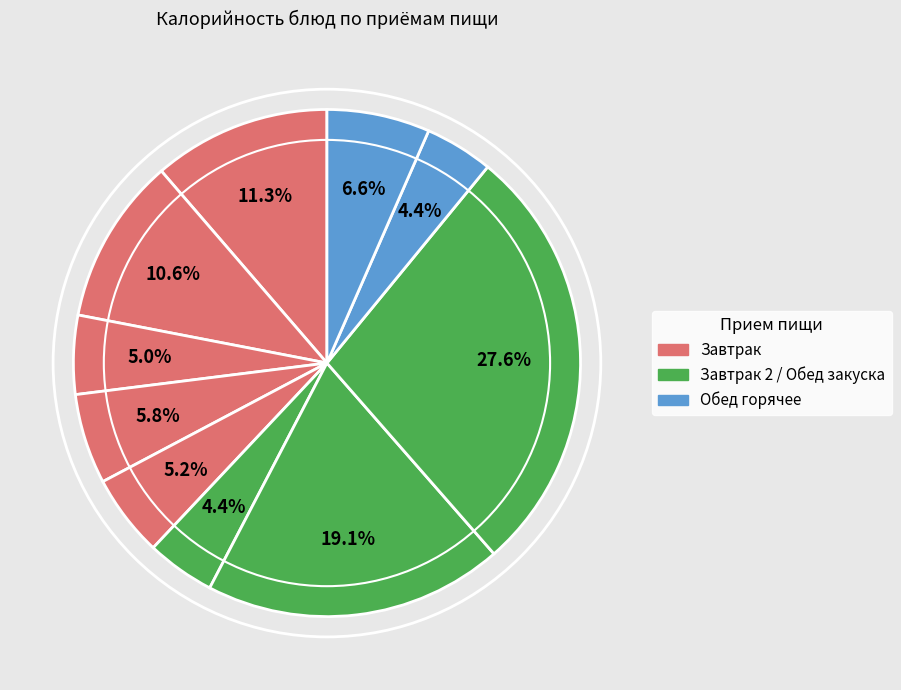

To the nearest percent, what is the difference between the largest and smallest slice percentages?

23%